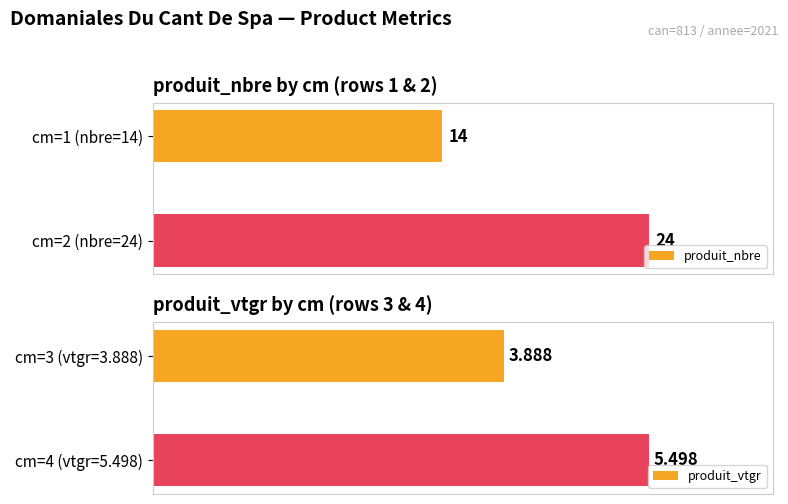

Rank the categories by produit_nbre value from highest to lowest.

cm=2 (nbre=24), cm=1 (nbre=14)